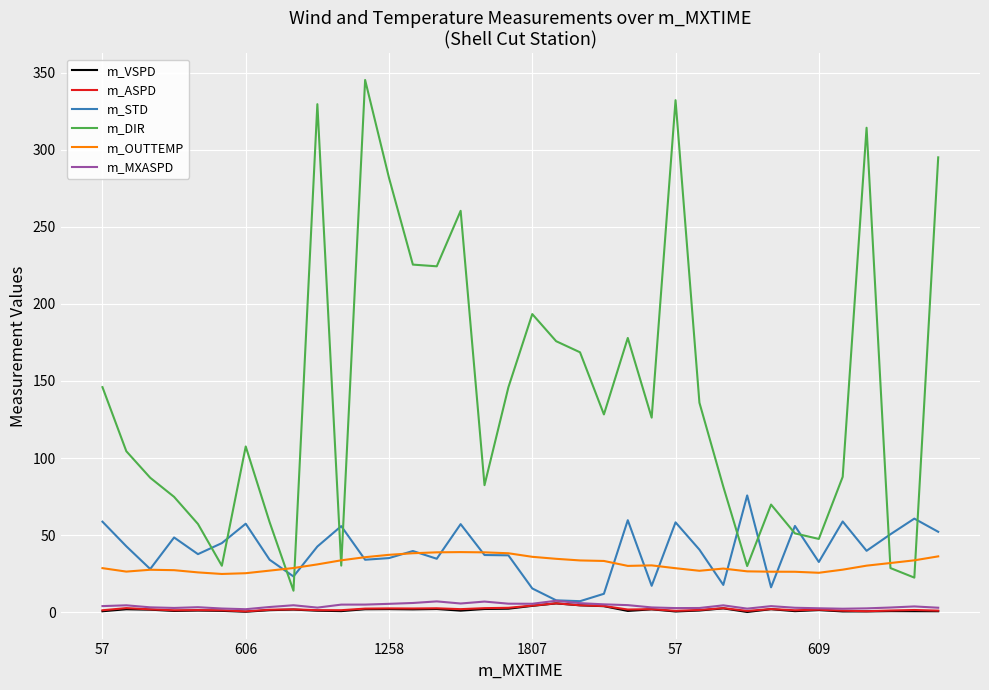

What is the highest value of the m_OUTTEMP series?

39.0